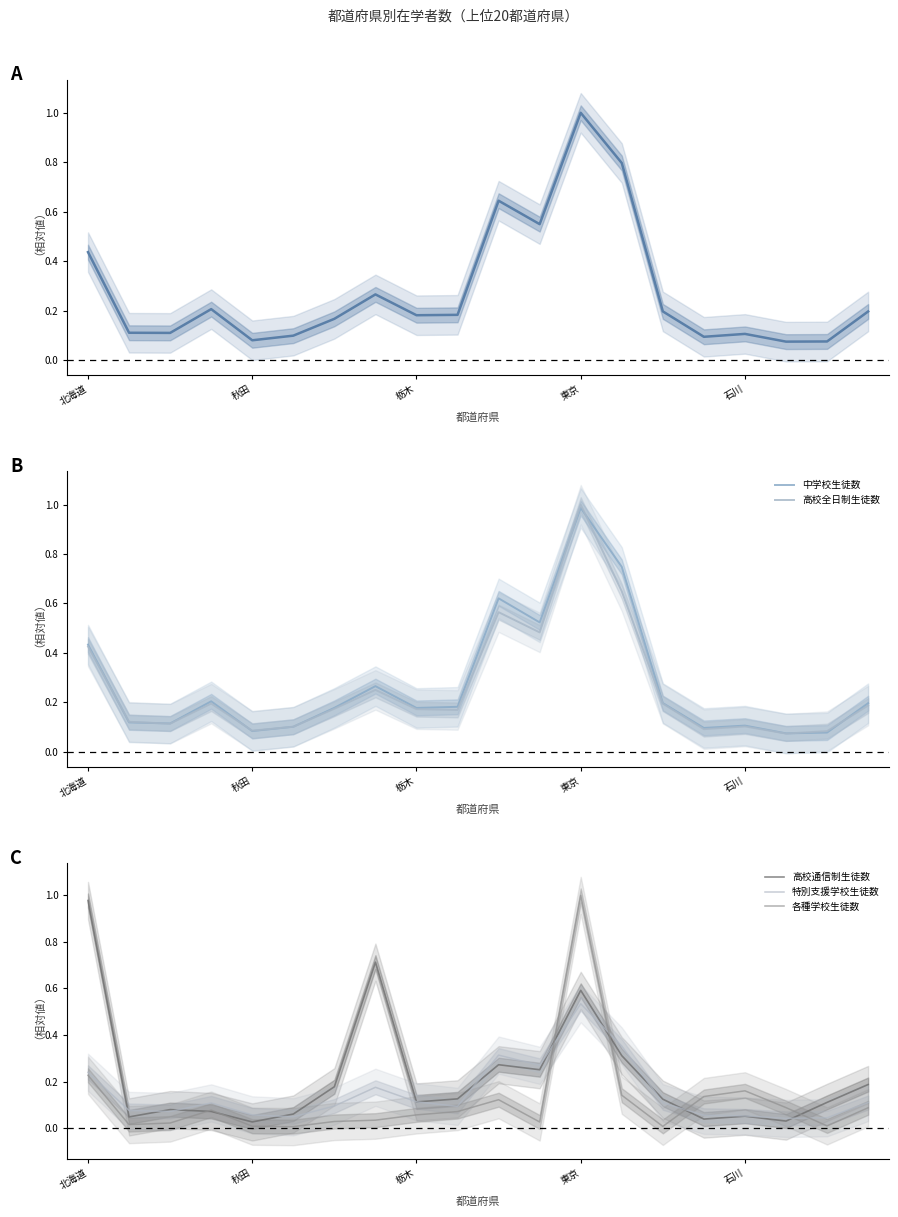

At which label does 各種学校生徒数 reach its peak?

東京